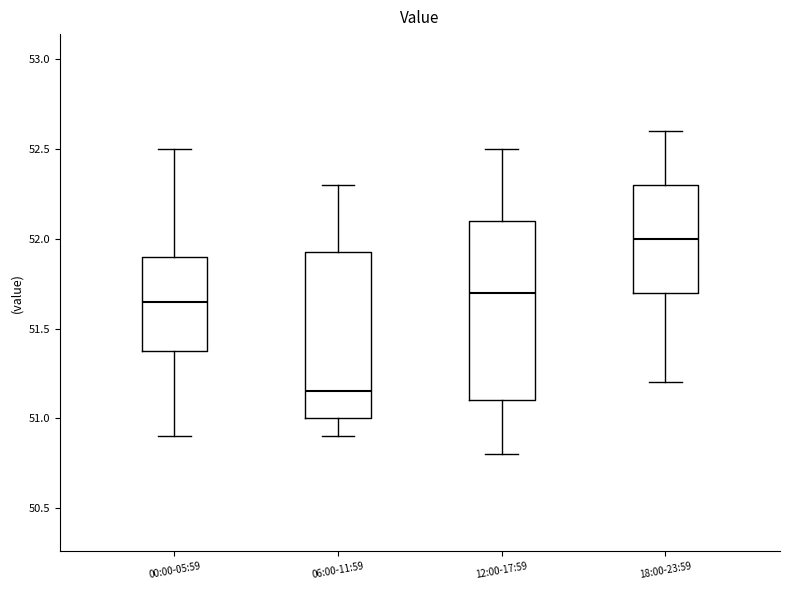

Reading left to right, transcribe this box plot: for each box, give where its median line is, the range the box spans, and where its two whiskers end, as read against the y-axis. The values are not printed on the chart, so give them approximately, as read against the axis.

00:00-05:59: median 51.65, box 51.40 to 51.90, whiskers 50.90 to 52.50
06:00-11:59: median 51.15, box 51.00 to 51.95, whiskers 50.90 to 52.30
12:00-17:59: median 51.70, box 51.10 to 52.10, whiskers 50.80 to 52.50
18:00-23:59: median 52.00, box 51.70 to 52.30, whiskers 51.20 to 52.60